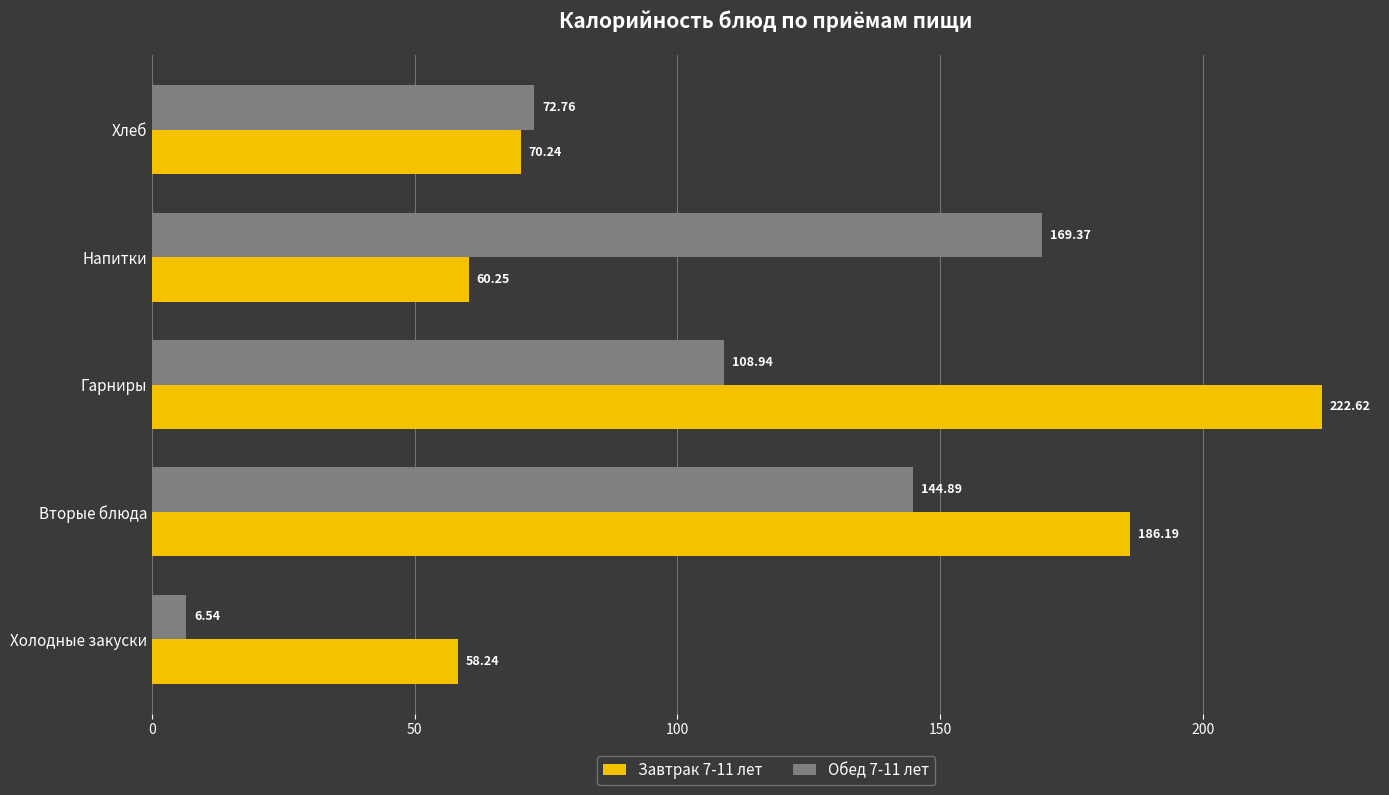

Where is Завтрак 7-11 лет nearest to the value 140?

Вторые блюда